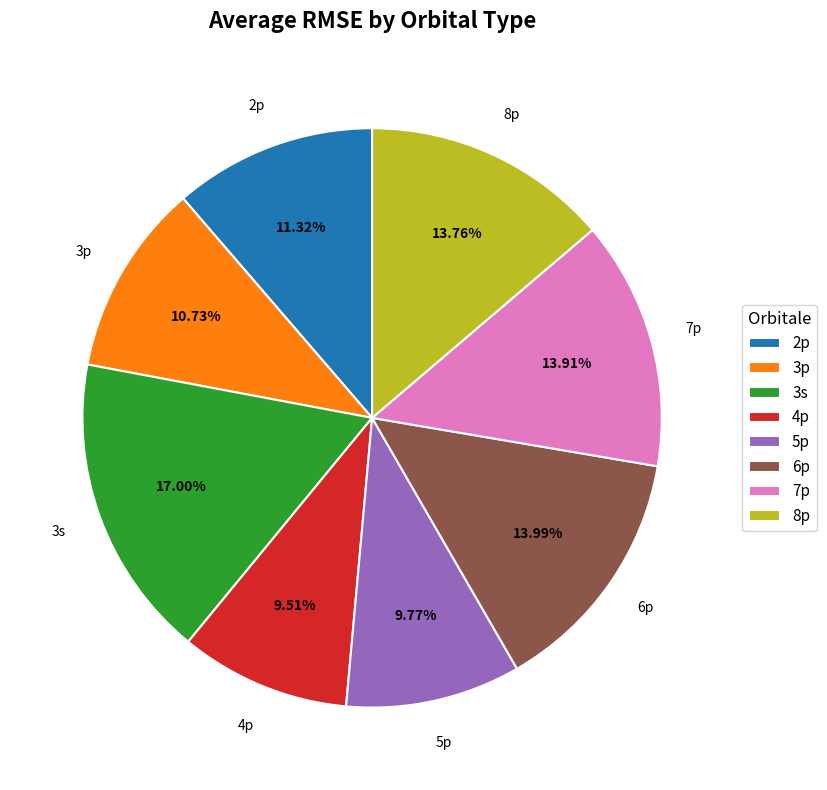

Is it true that 8p is 14% of the pie?

True